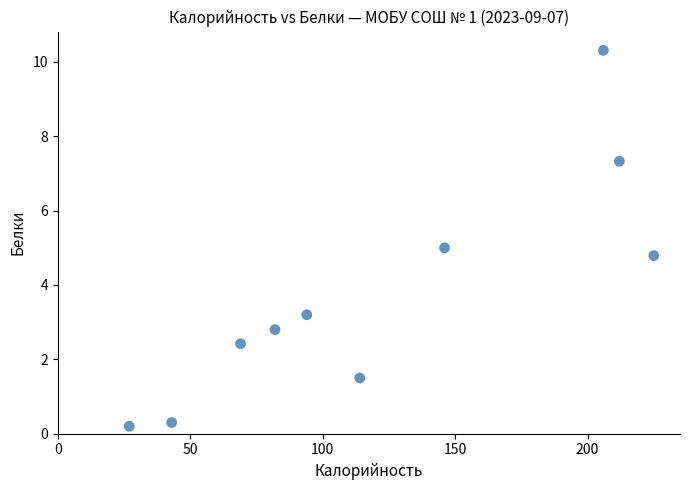

What is the range of X values (max minus min)?

198.0